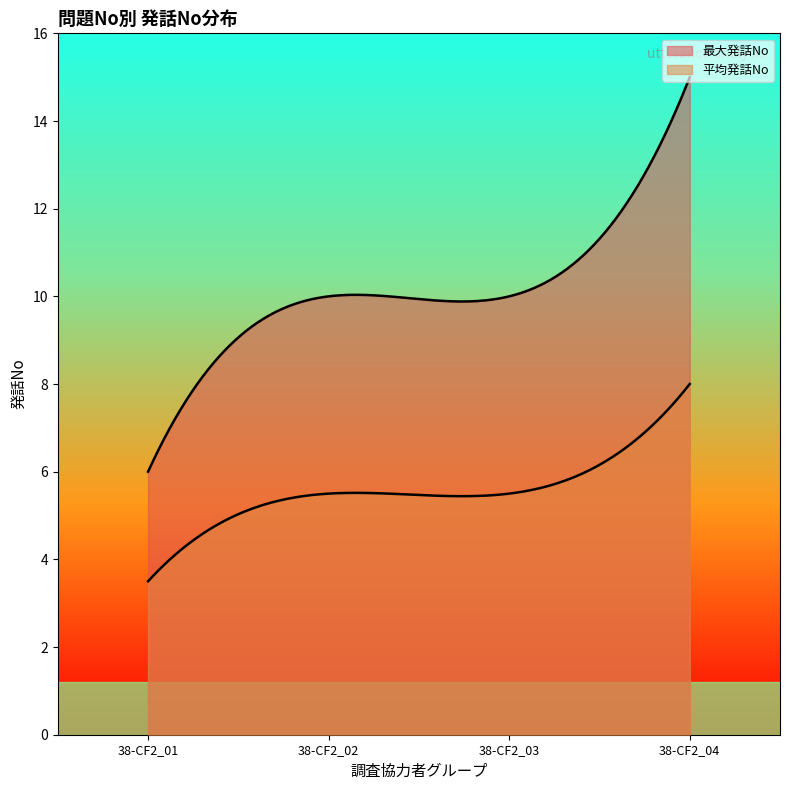

Which category has the lowest value in the 平均発話No series?

38-CF2_01